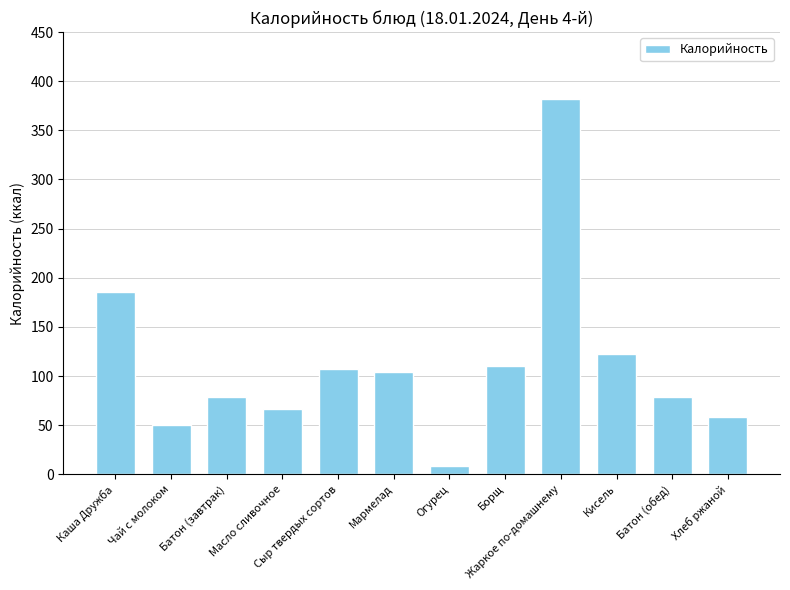

What is the difference between the maximum and minimum values?

373.0